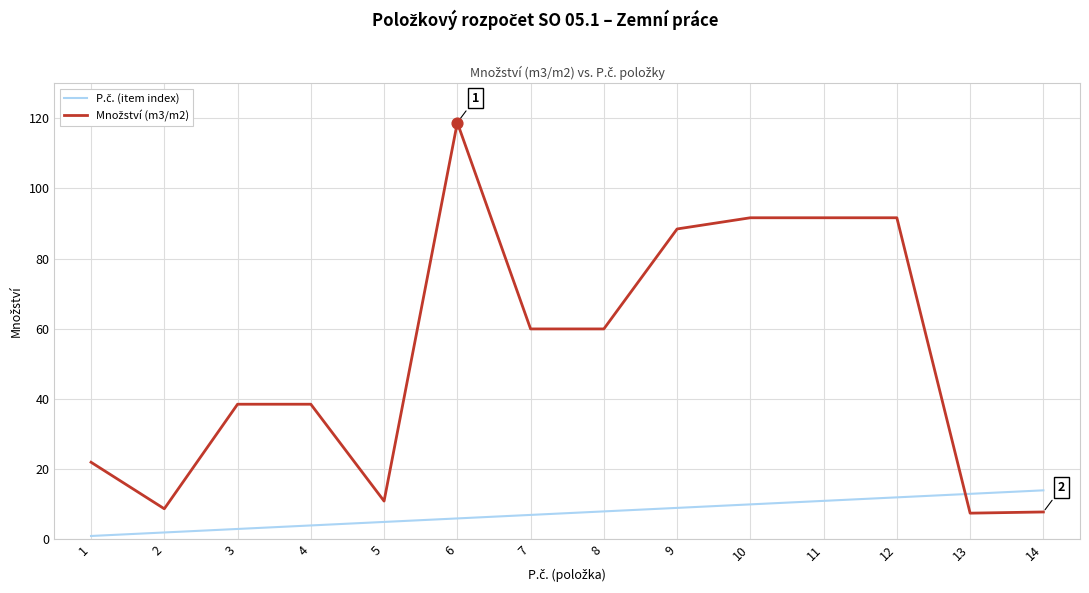

At which category is the sum across all series the highest?

6